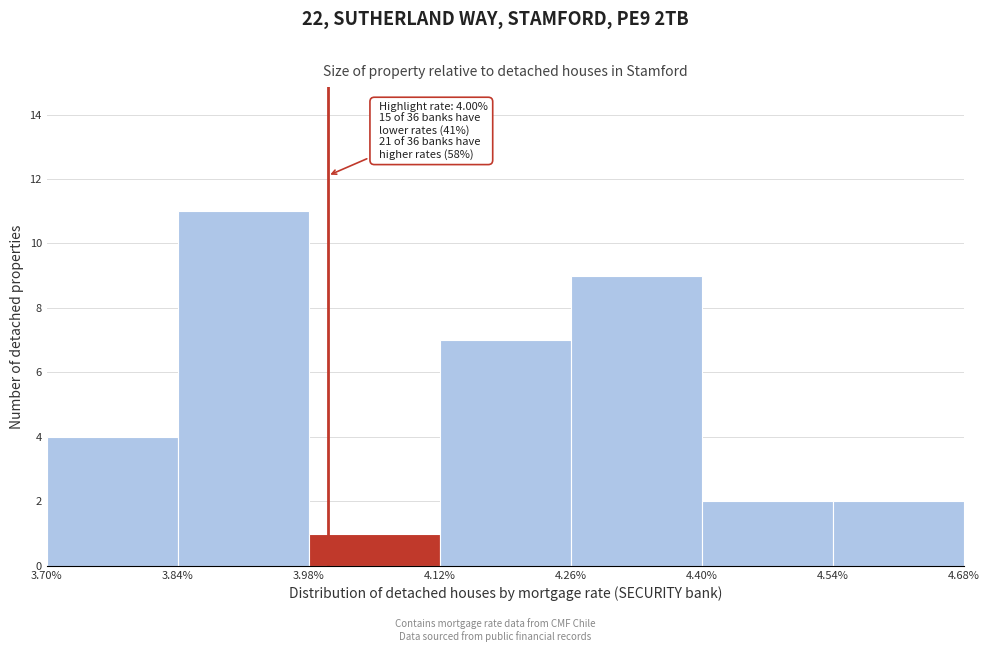

Which range on the x-axis has the tallest bar?

3.84% to 3.98%